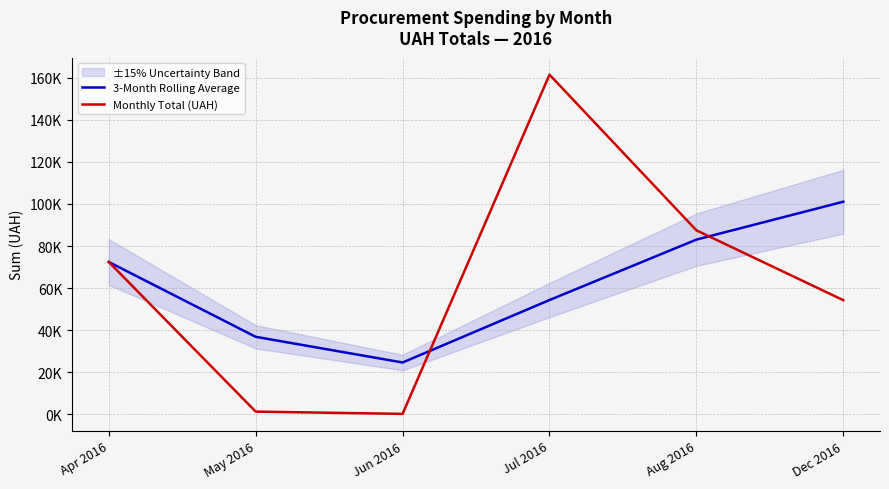

How many categories are shown in the chart?

6